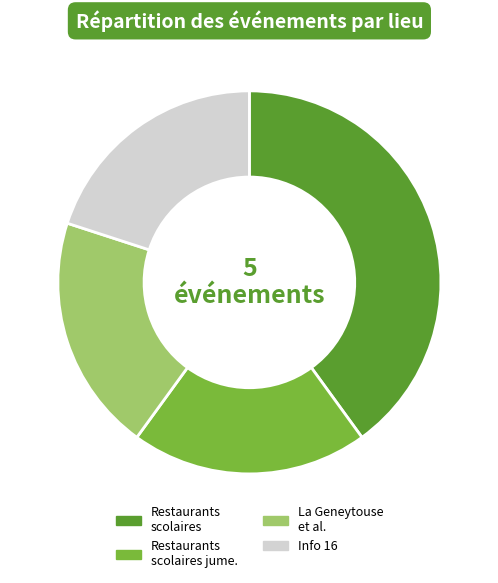

Is it true that La Geneytouse et al. is 32% of the pie?

False